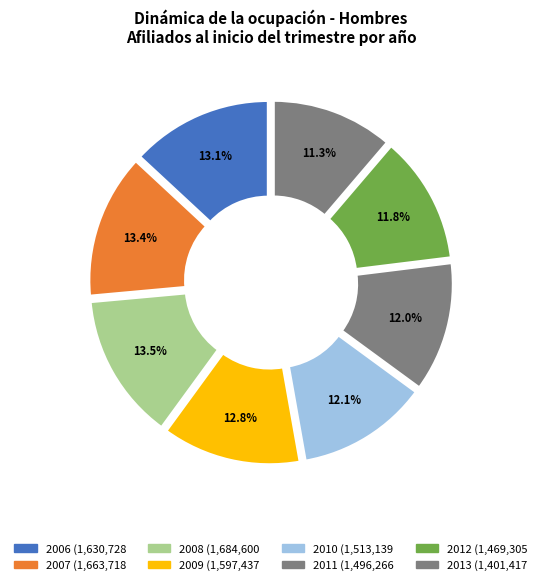

Combined, what portion of the pie is 2013 and 2009?

24.1%